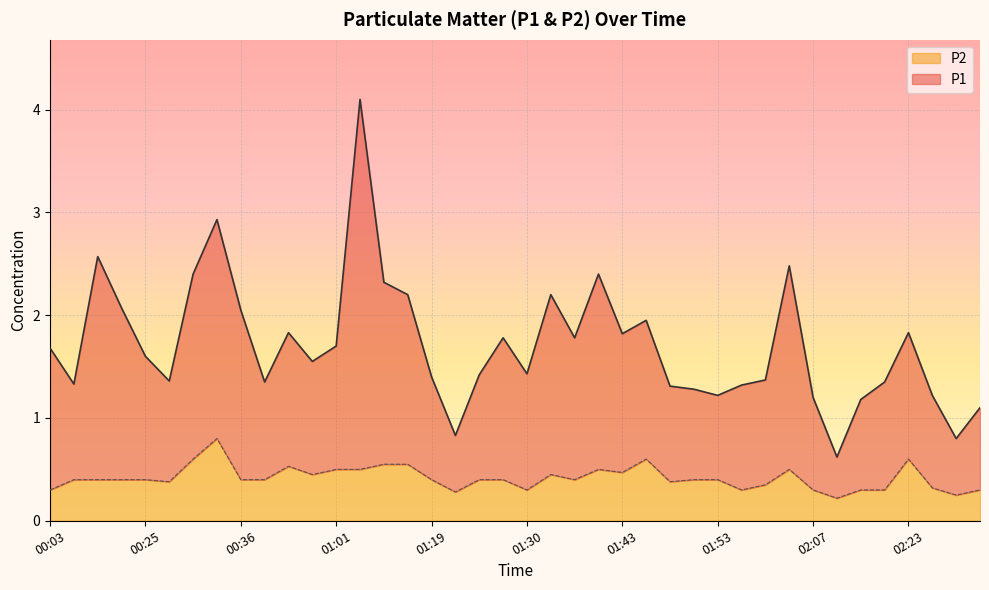

What is the difference between the highest and lowest values at 01:38?

1.4